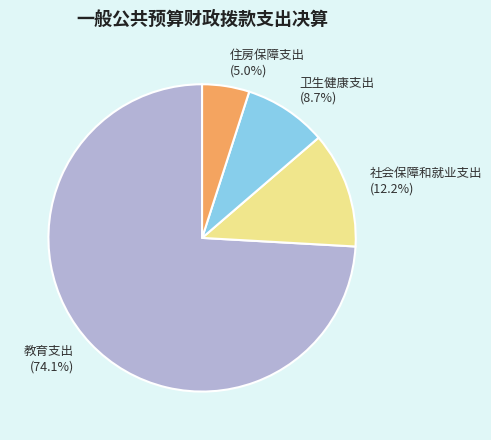

To the nearest percent, what is the average slice percentage?

25%